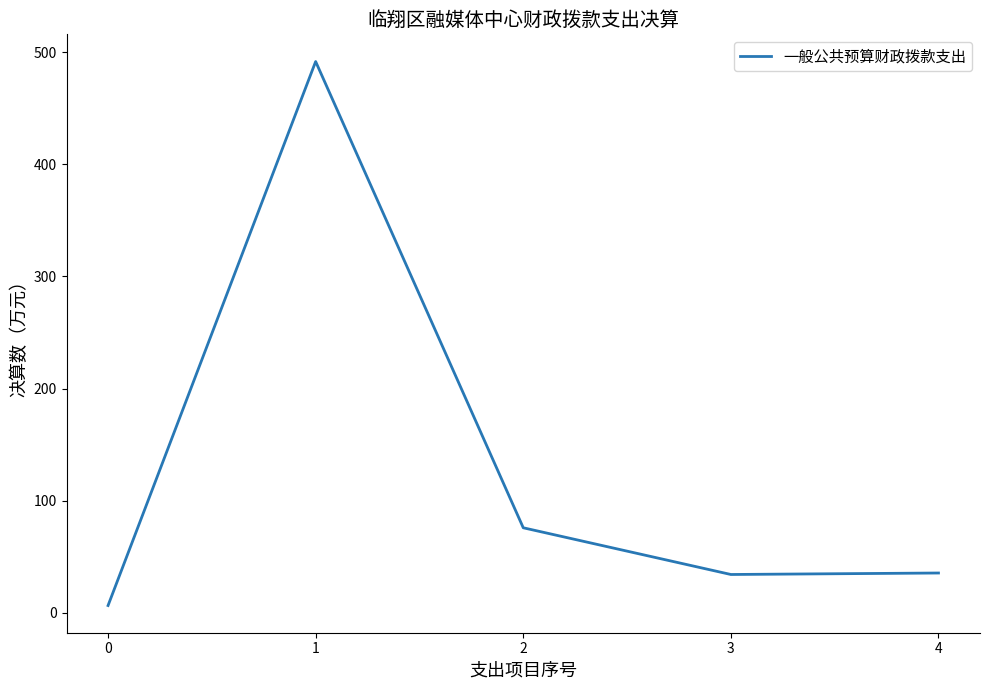

Where is the first local maximum?

1